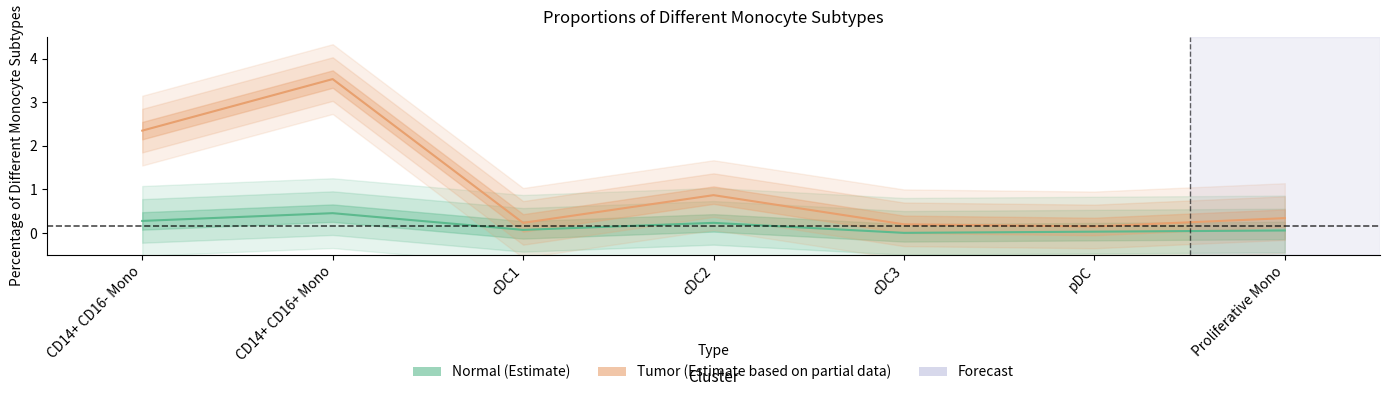

Reading left to right, what are all the values shown in this chart?

Normal: 0.3	0.5	0.1	0.2	0.0	0.0	0.1
Tumor: 2.3	3.5	0.2	0.9	0.2	0.2	0.3